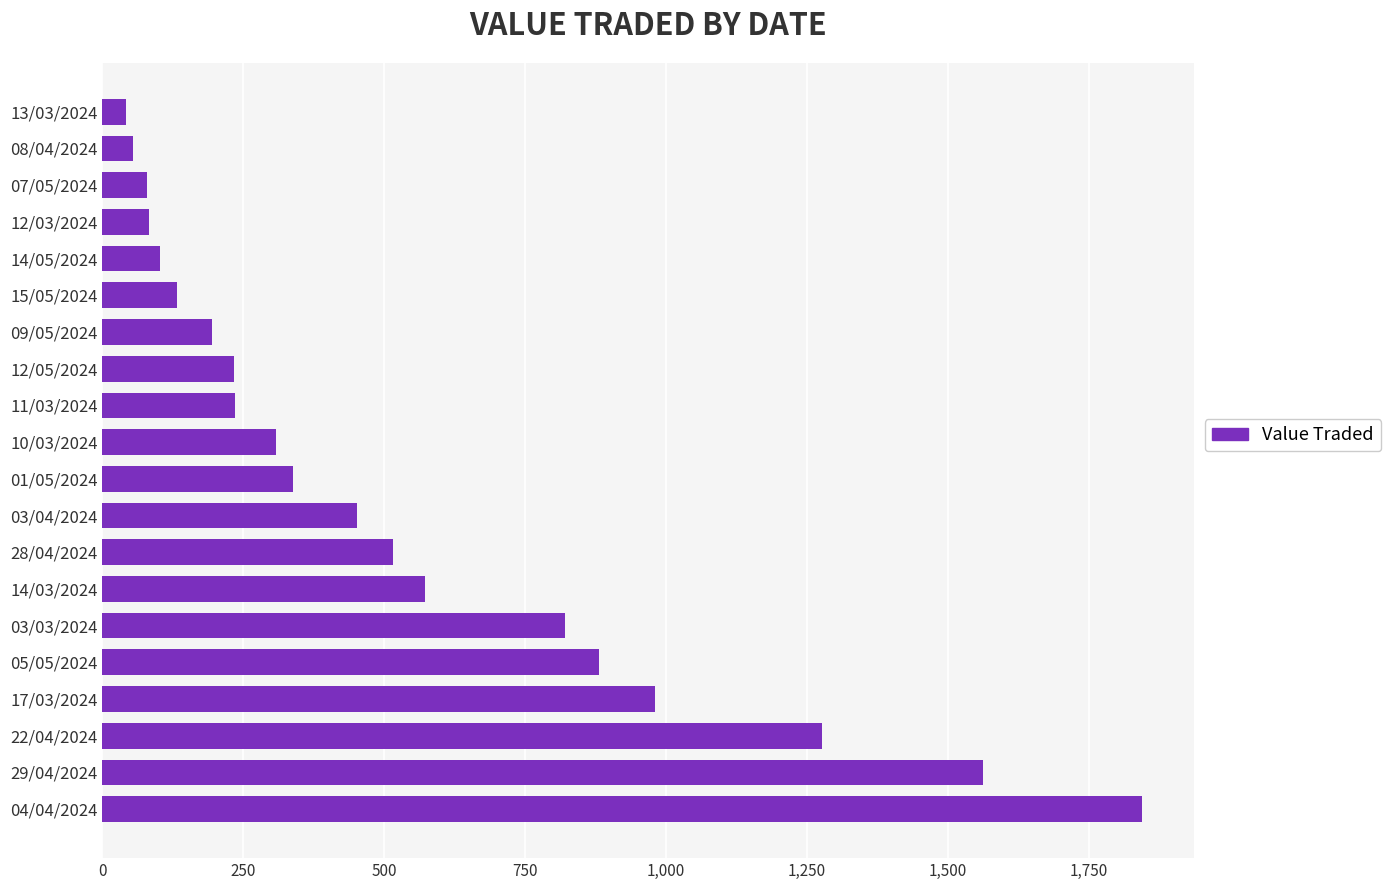

What is the difference between the maximum and minimum values?

1802